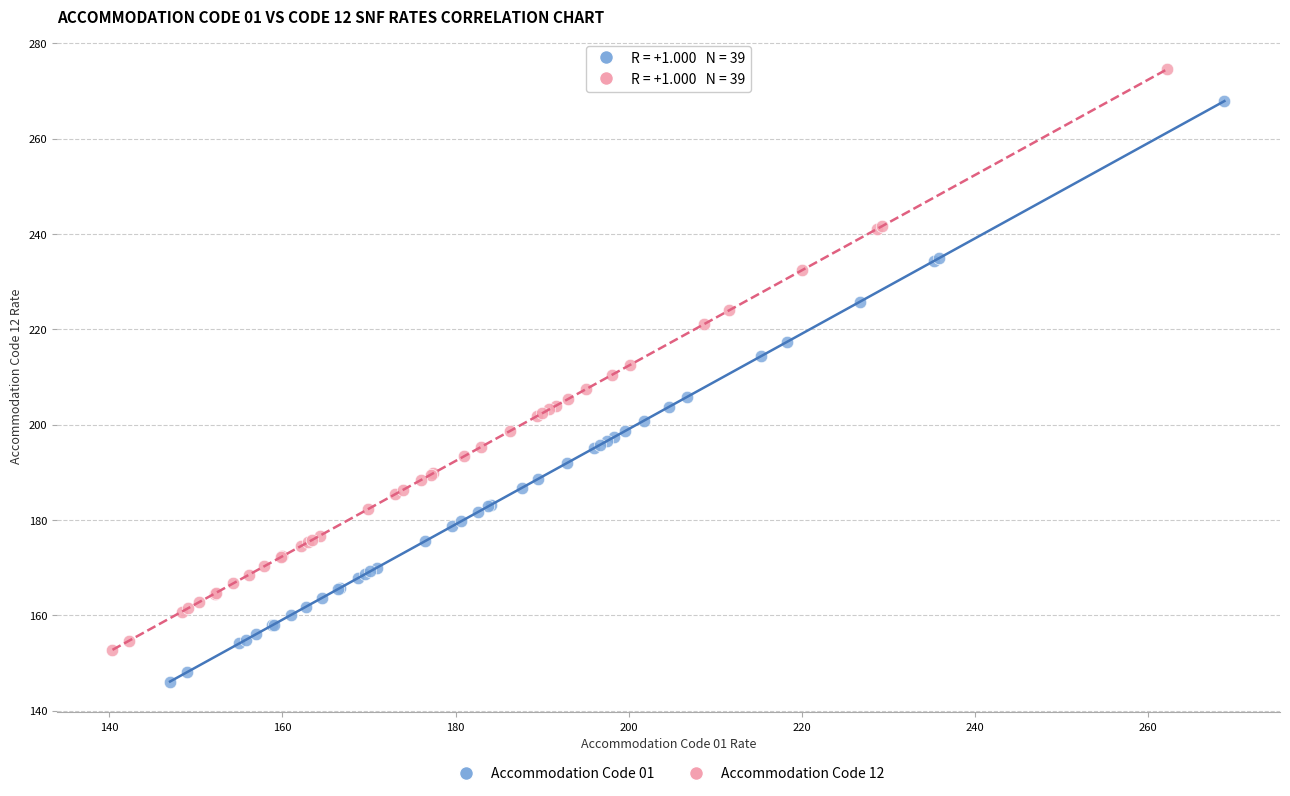

Which series contains the lowest Y value?

Accommodation Code 01